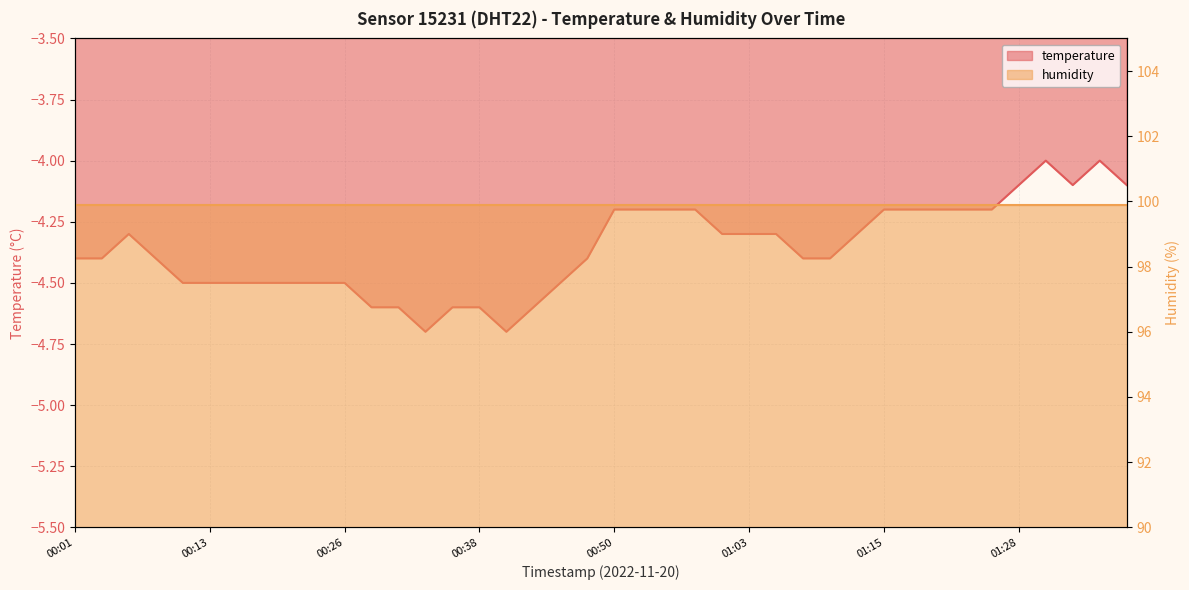

How many interior local valleys (lower than both neighbors) does the data have?

3